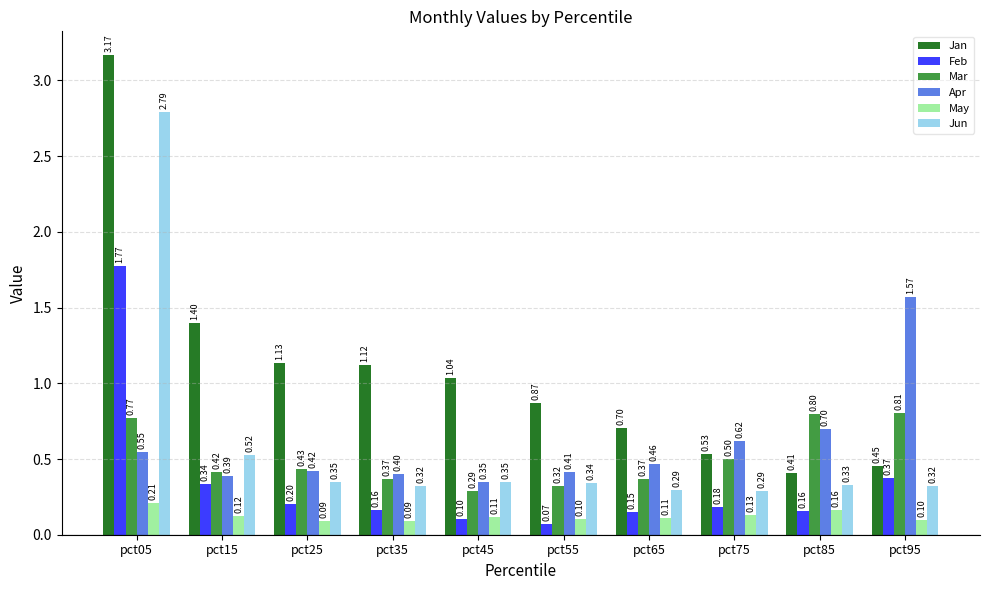

Which series changed the most between pct15 and pct65?

Jan